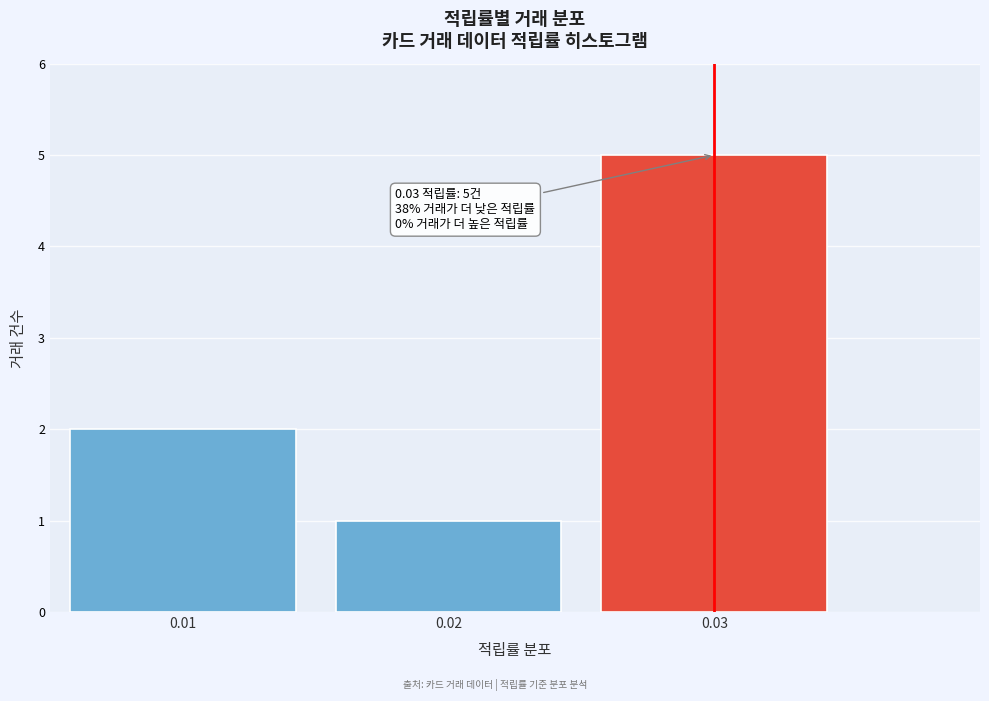

Which range on the x-axis has the tallest bar?

0.025 to 0.035